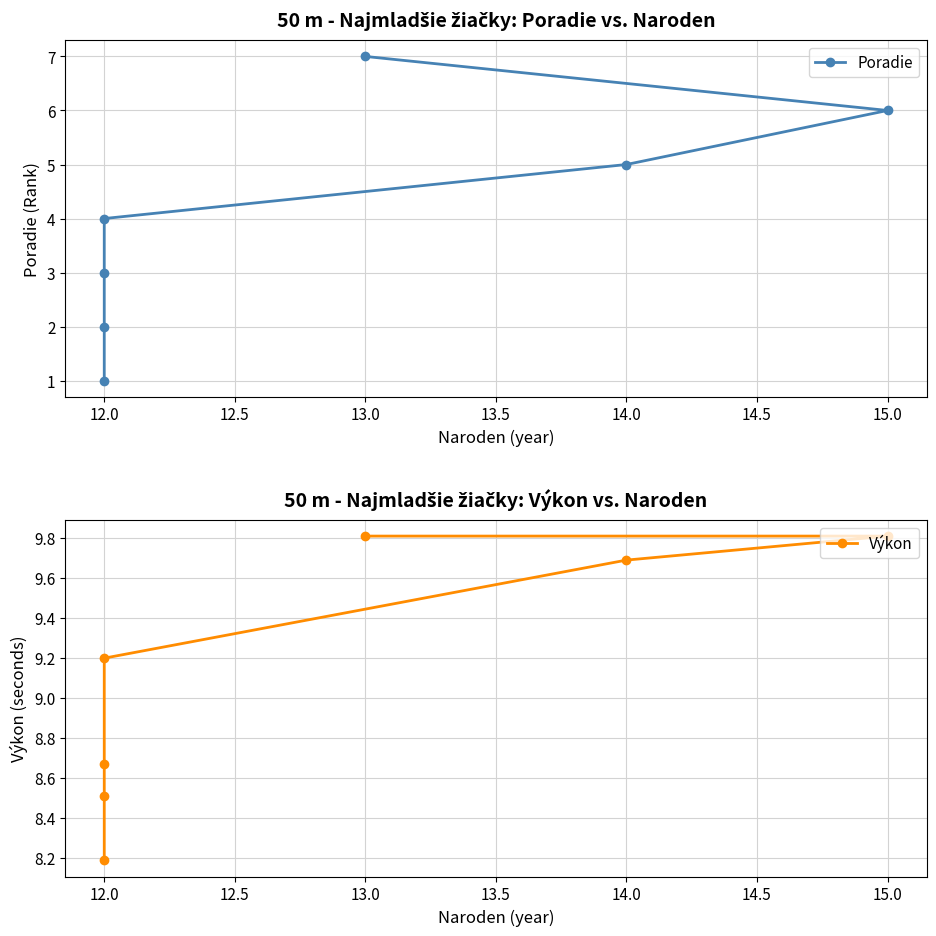

Reading left to right, what are all the values shown in this chart?

Poradie: 1.0	2.0	3.0	4.0	5.0	6.0	7.0
Výkon: 8.2	8.5	8.7	9.2	9.7	9.8	9.8